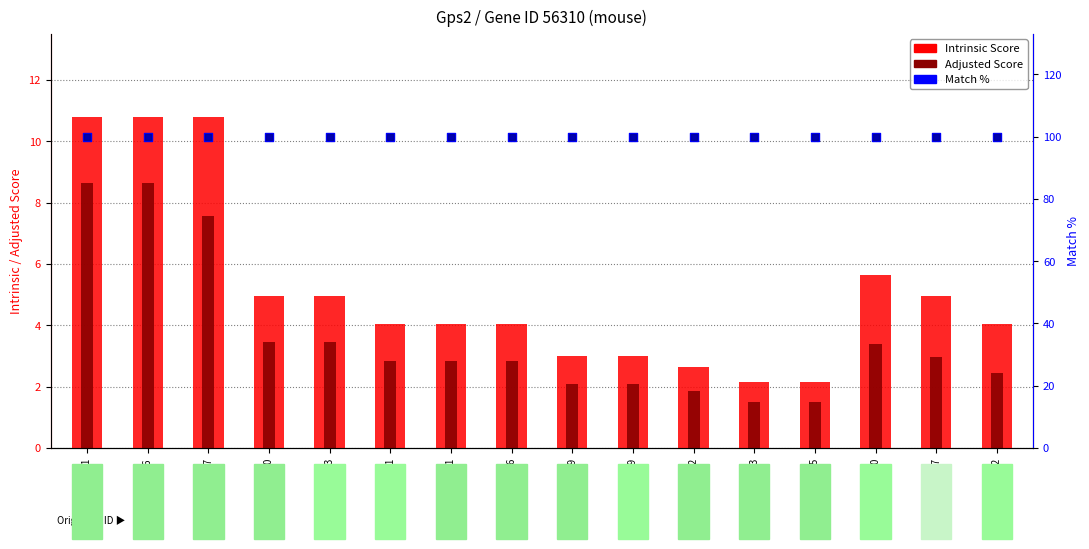

Which series has the largest total across all categories?

Match %